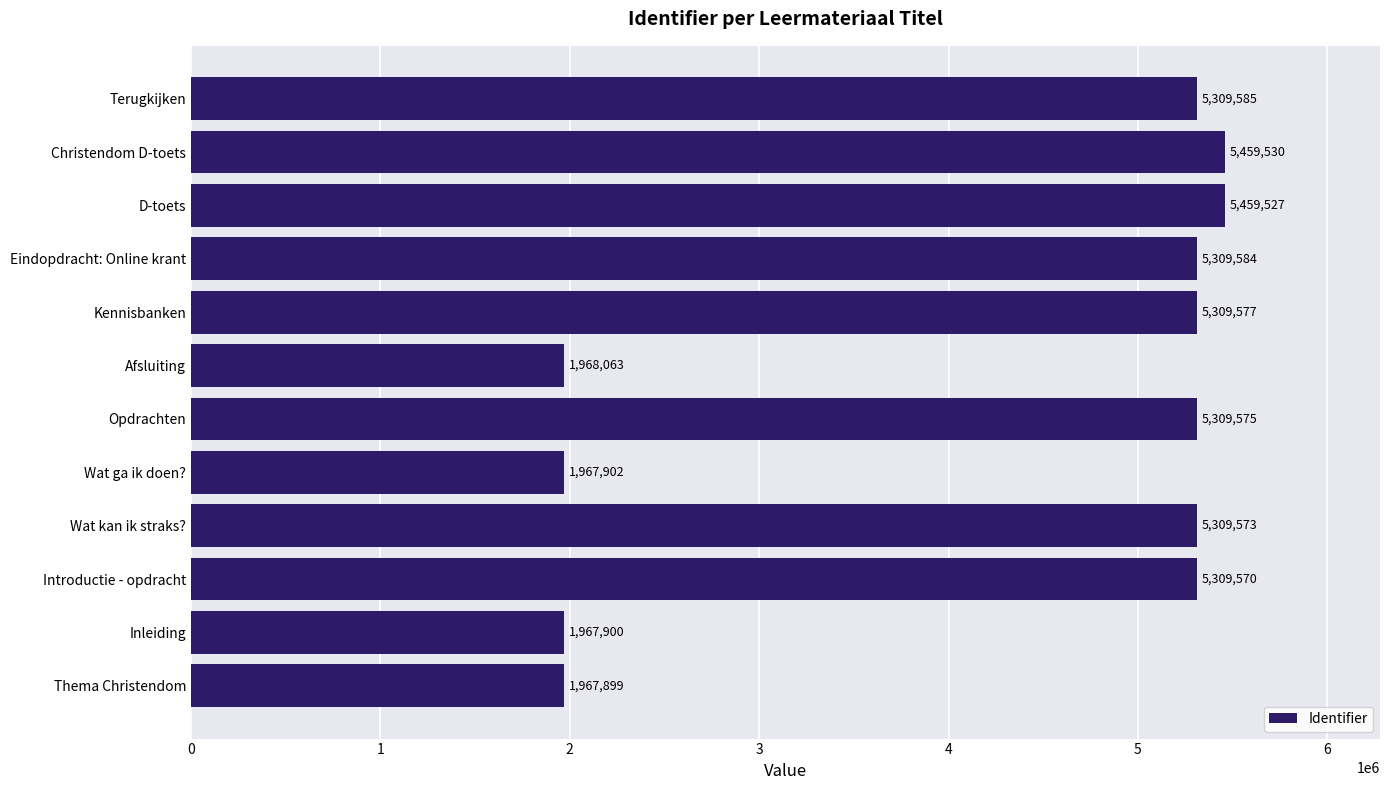

Where is the data nearest to the value 3713714?

Introductie - opdracht